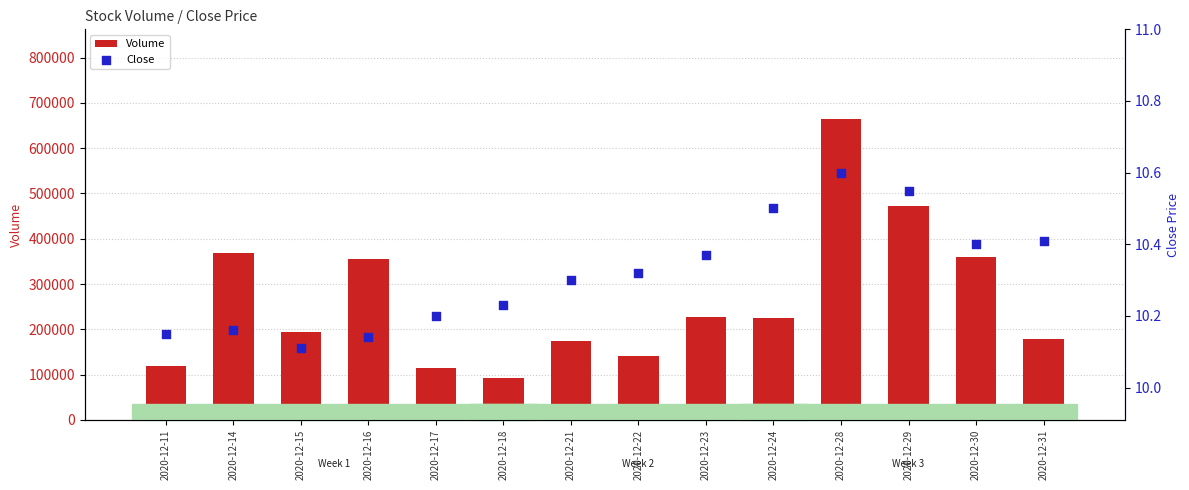

At how many categories does at least one series exceed 635107?

1